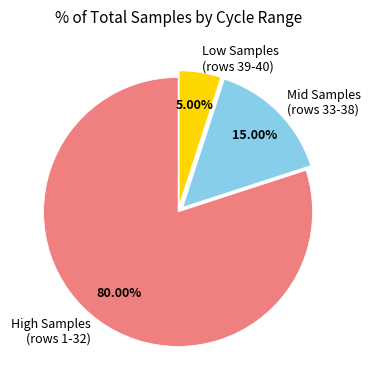

Which slice represents more than half of the pie?

High Samples (rows 1-32)